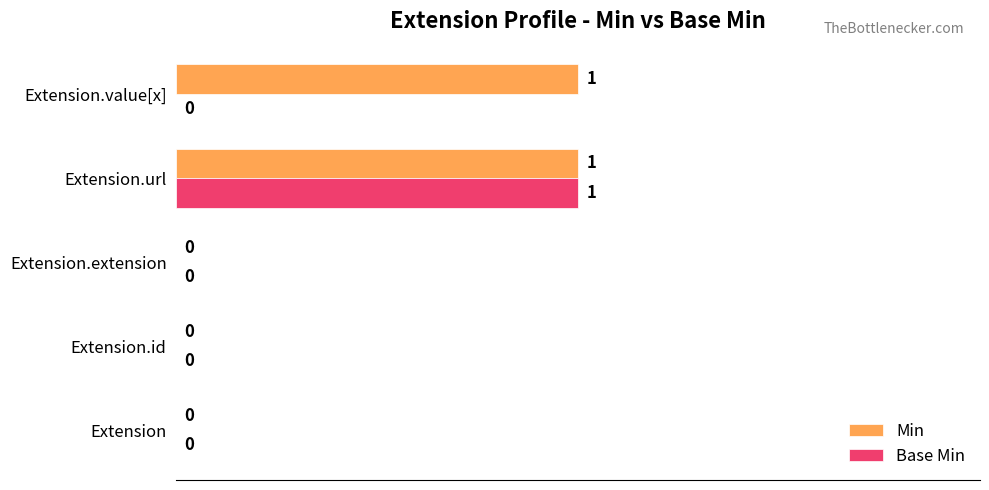

What is the highest value of the Base Min series?

1